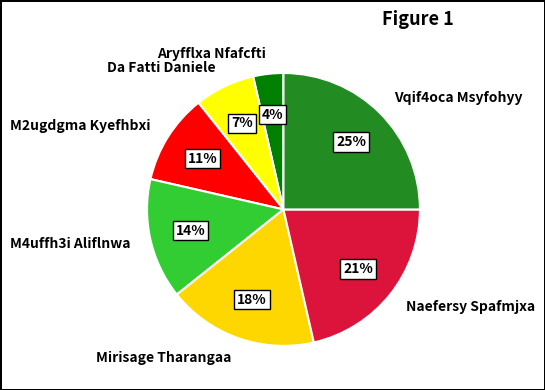

To the nearest percent, what is the difference between the largest and smallest slice percentages?

21%